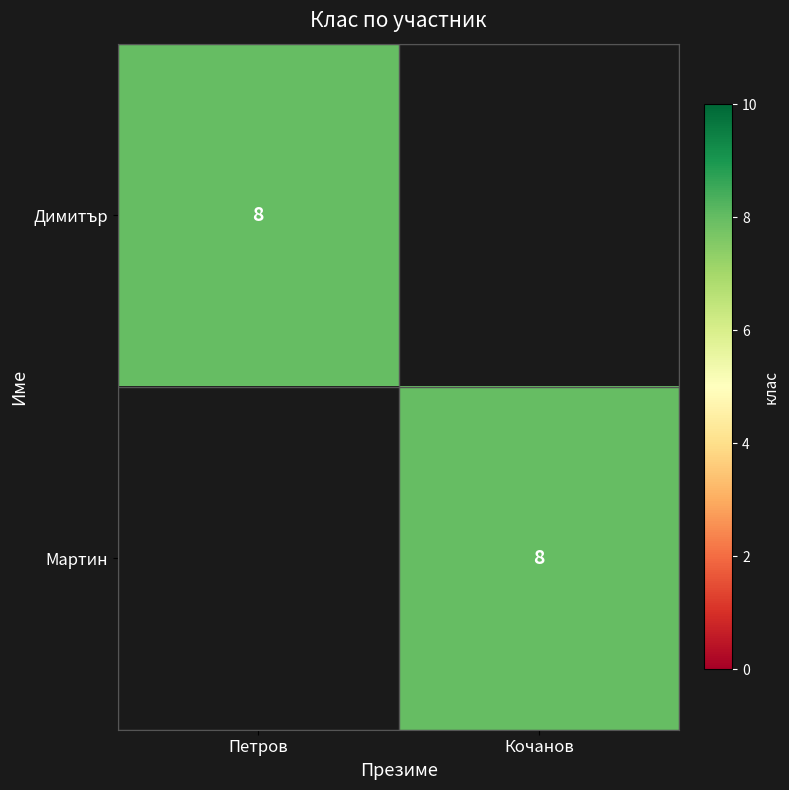

Is it true that Димитър equals 8 at Петров?

True